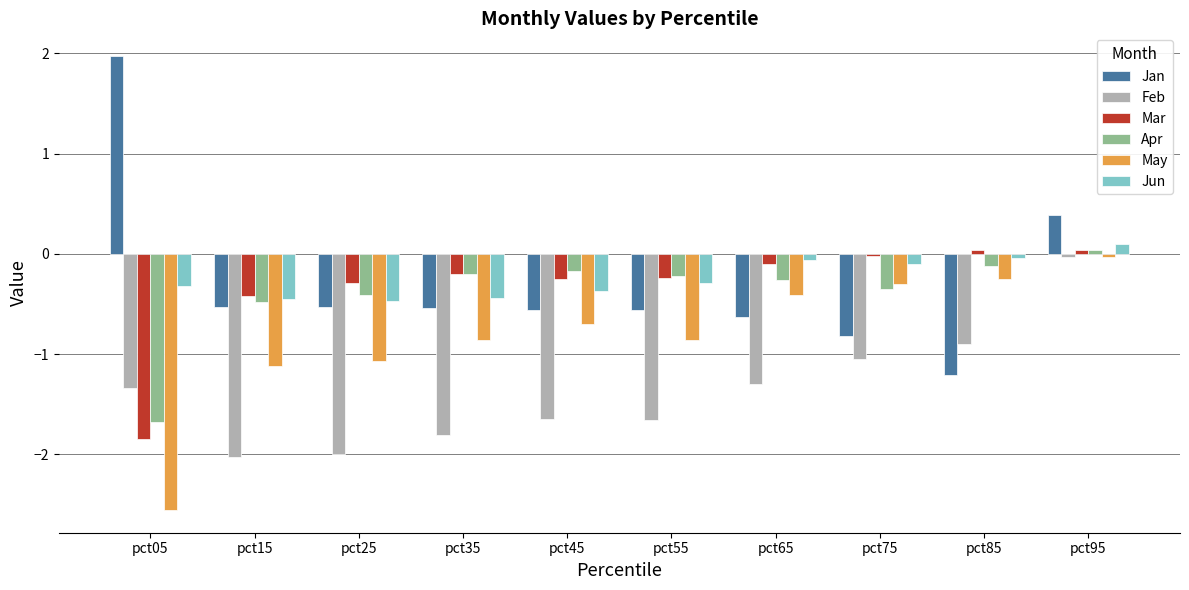

Which series has the largest range (max minus min)?

Jan